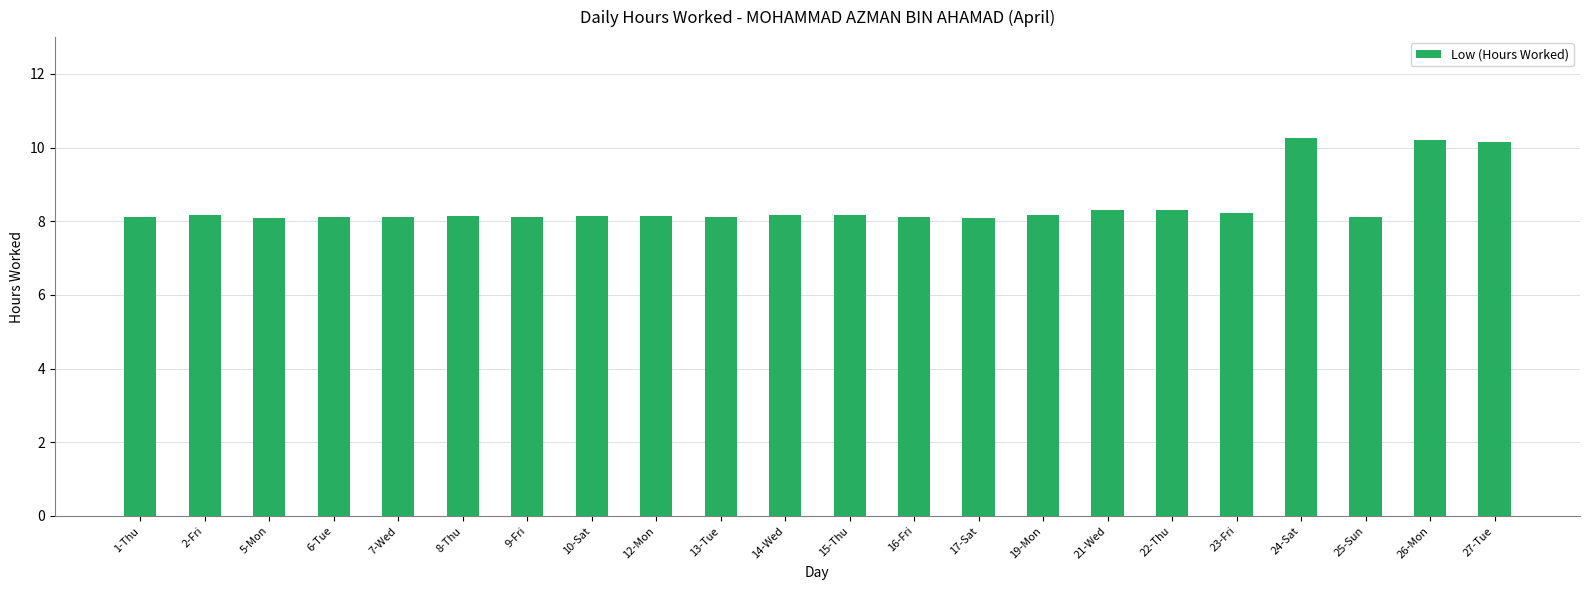

What is the sum of all values?

185.6